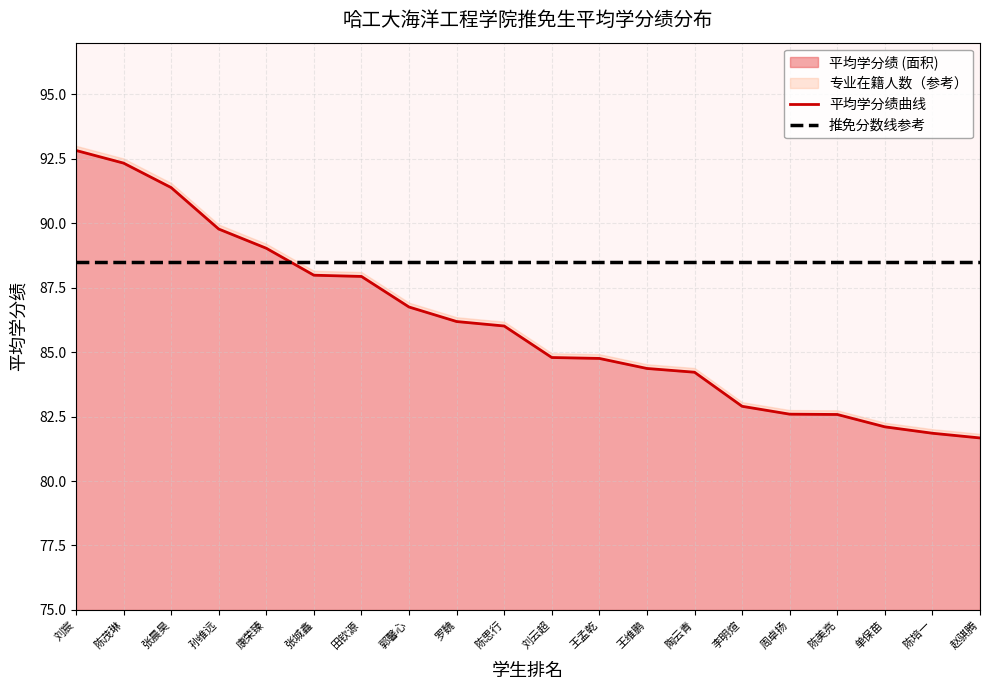

Is it true that 推免分数线参考 equals 134.2 at 单保苗?

False